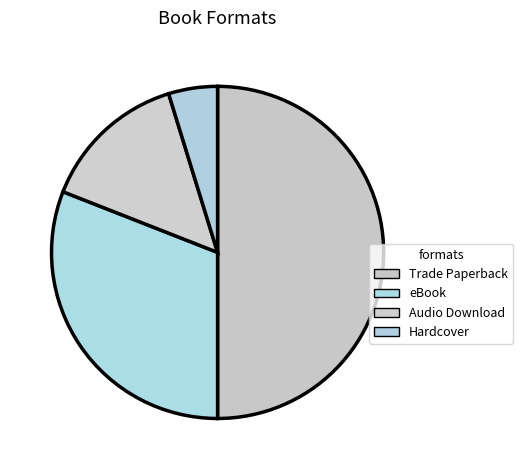

Which slice is the largest?

Trade Paperback